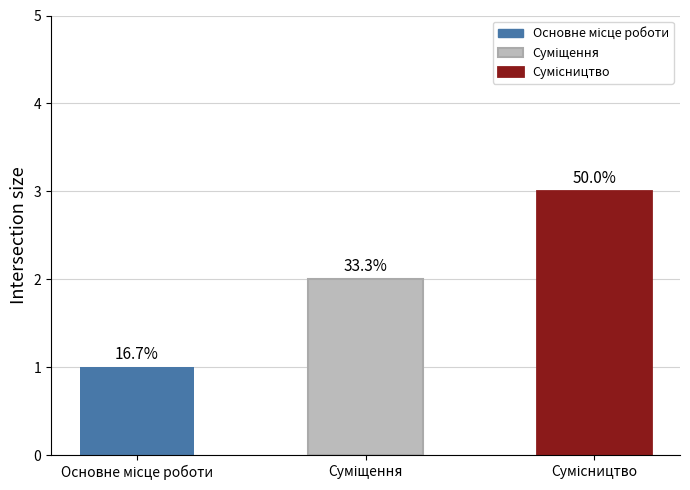

What position from the left is Сумісництво?

3